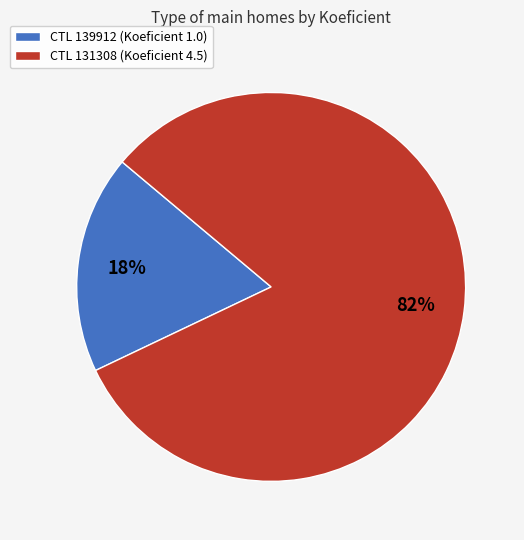

To the nearest percent, what percentage of the pie is CTL 139912 (Koeficient 1.0)?

18%